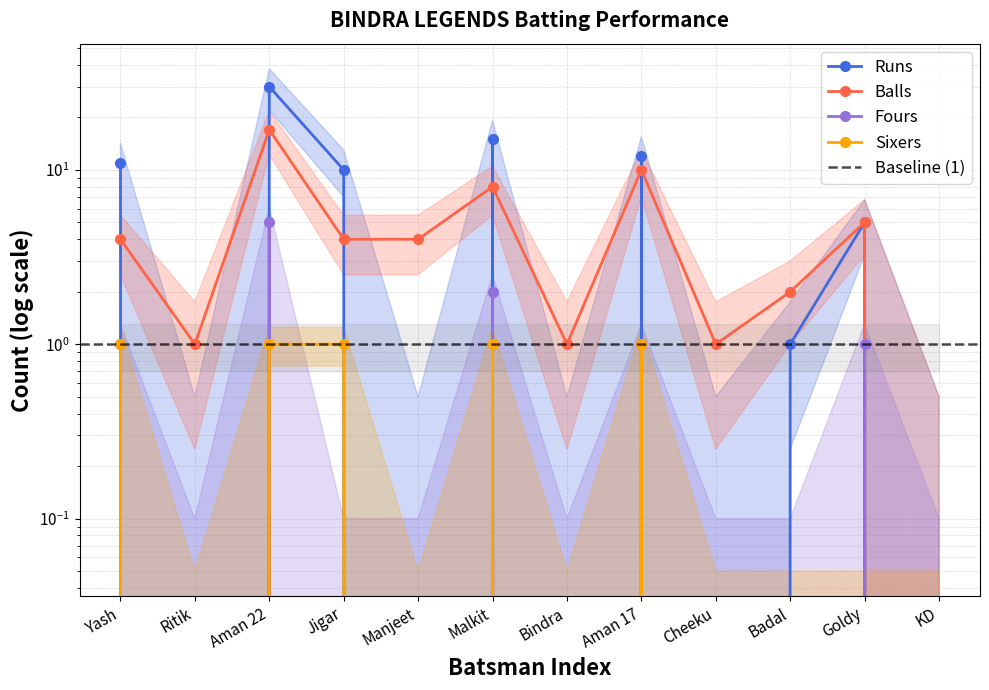

Reading left to right, what are all the values shown in this chart?

Runs: 11	0	30	10	0	15	0	12	0	1	5	0
Balls: 4	1	17	4	4	8	1	10	1	2	5	0
Fours: 1	0	5	0	0	2	0	1	0	0	1	0
Sixers: 1	0	1	1	0	1	0	1	0	0	0	0